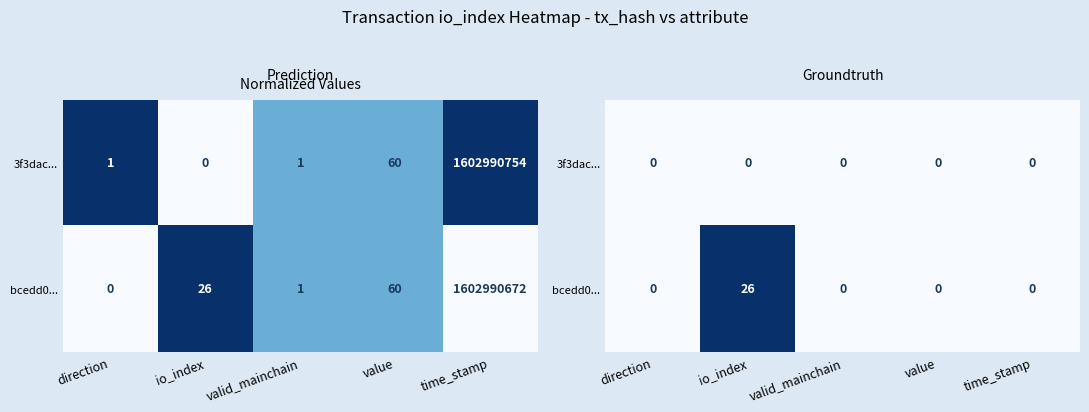

Rank the series by their average value, from lowest to highest.

3f3dac..., bcedd0...